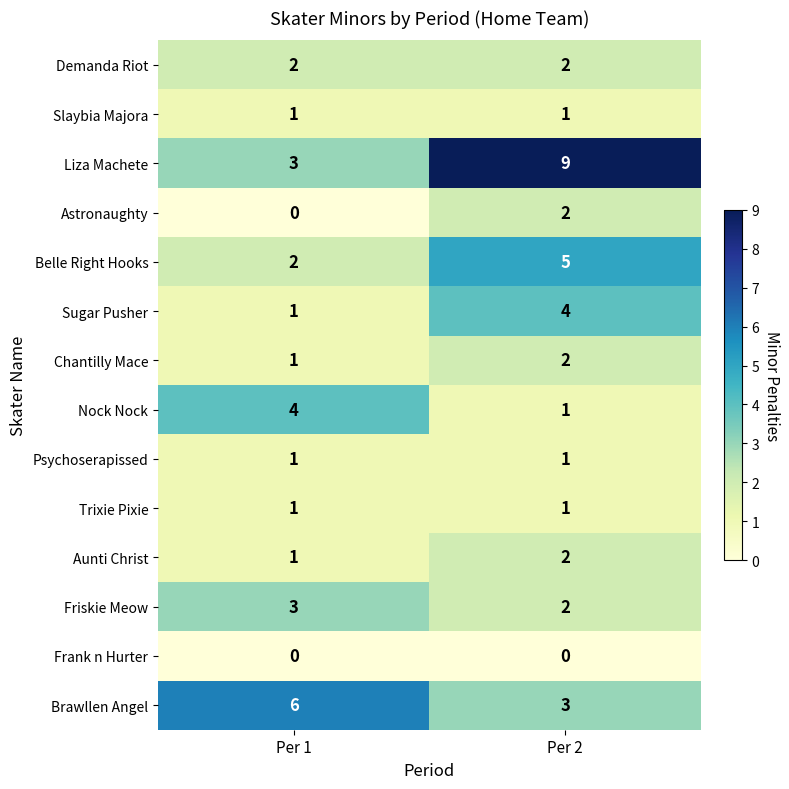

What is the difference between the highest and lowest values at Per 2?

9